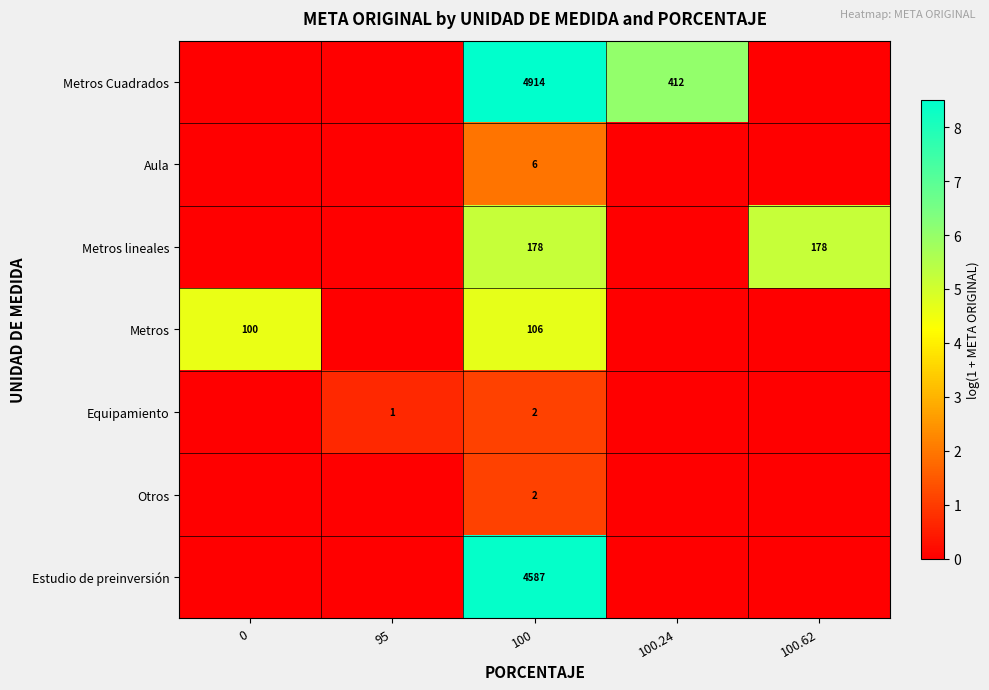

What is the spread (max minus min) of values at 100?

4912